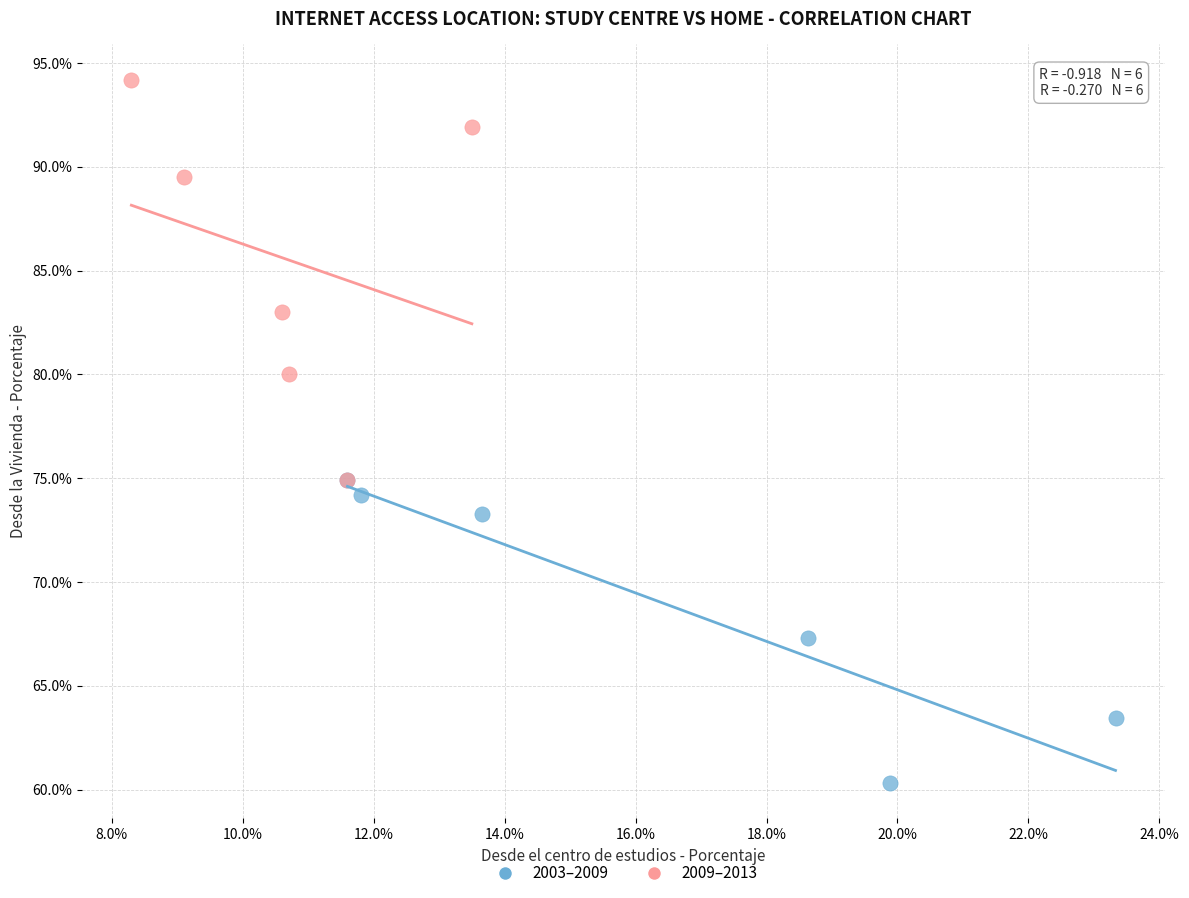

Which series has the largest Y range (max minus min)?

2009–2013